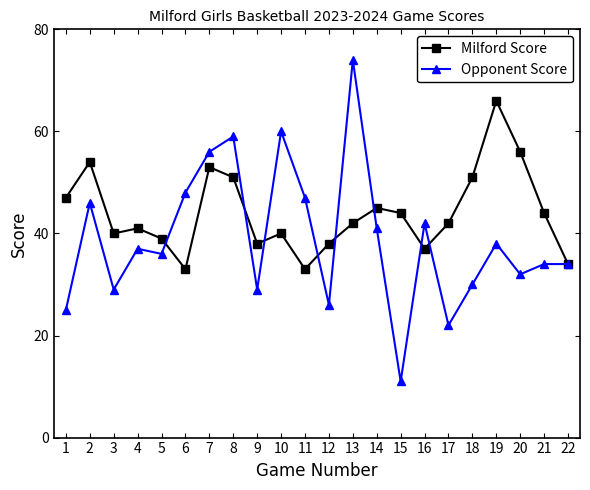

At 15, list the series in order from largest to smallest.

Milford Score, Opponent Score